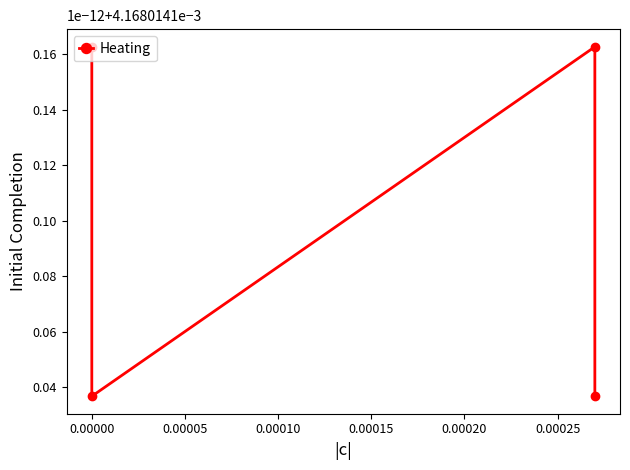

Between 0.00005 and 0.00000, which is larger?

0.00005